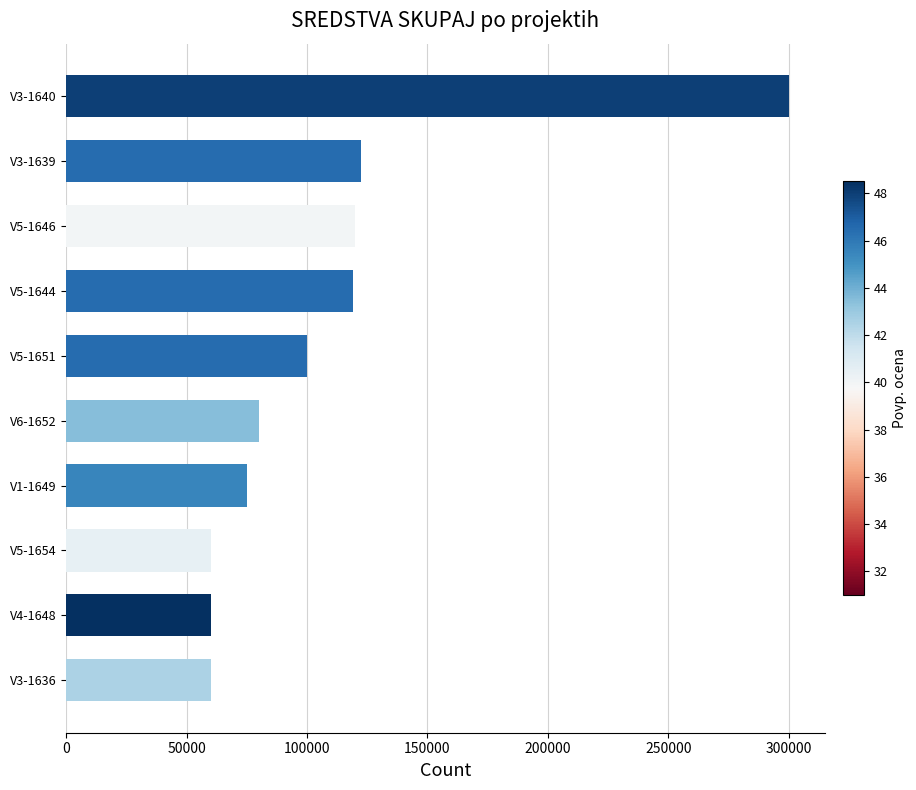

How many categories are shown in the chart?

10